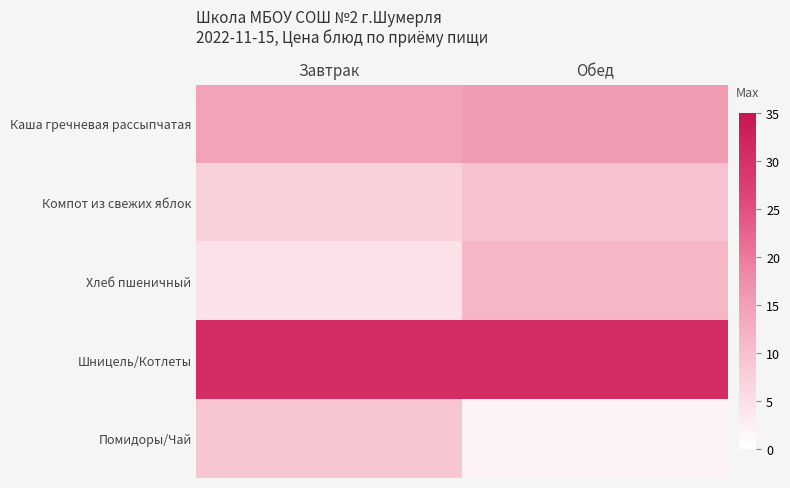

At which category is the sum across all series the highest?

Обед